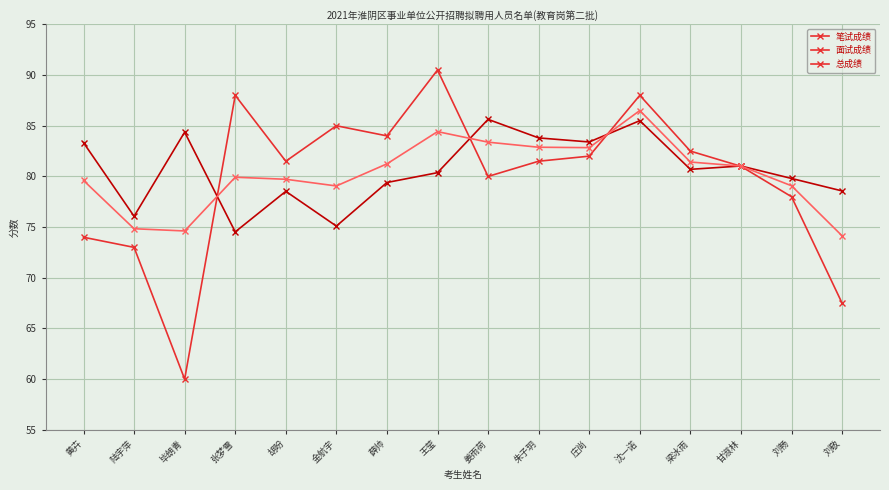

Is it true that 笔试成绩 equals 90.0 at 毕朗青?

False